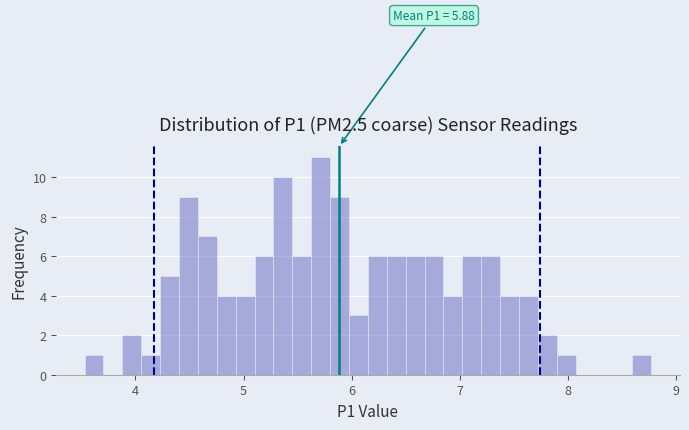

Read against the x-axis, roughly where is the centre of the tallest bar?

5.7